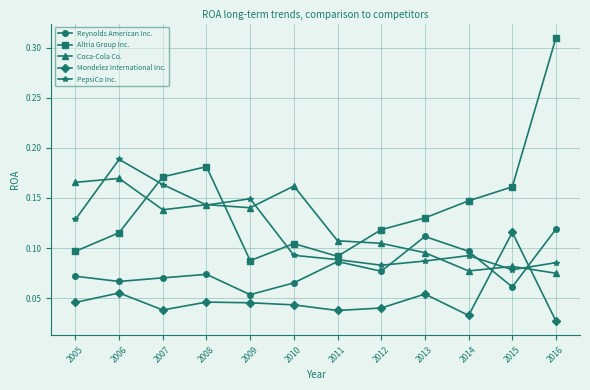

Which series has the largest total across all categories?

Altria Group Inc.